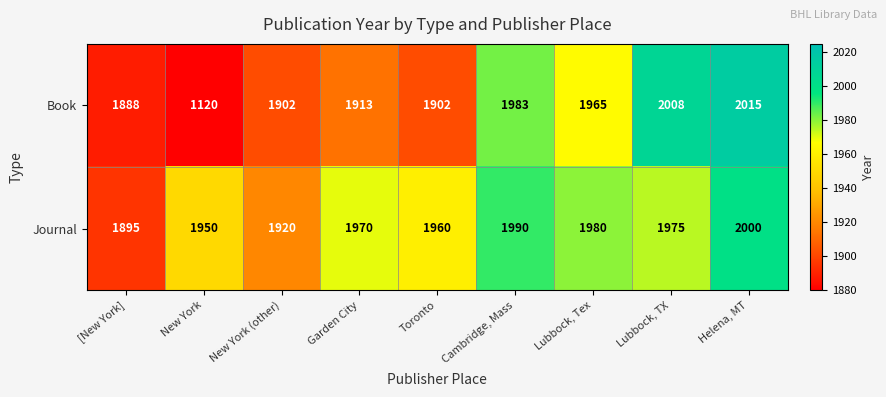

At how many categories does at least one series exceed 1335?

9